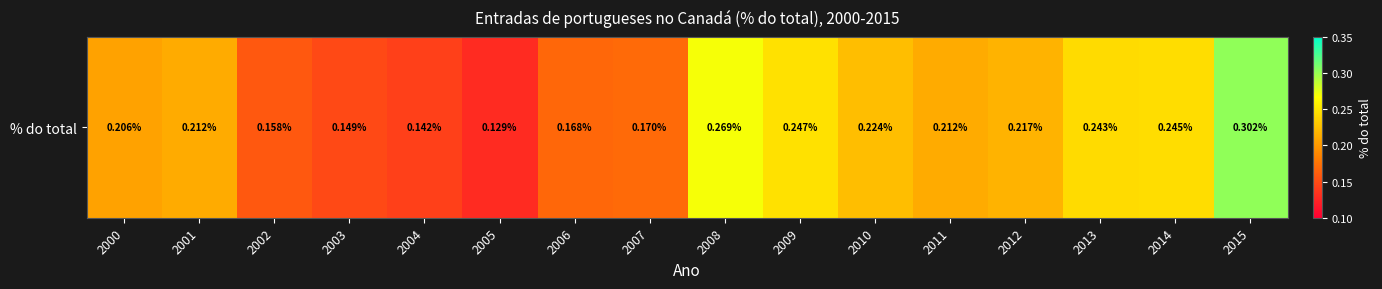

Reading left to right, list all the values displayed in this chart.

0.2	0.2	0.2	0.1	0.1	0.1	0.2	0.2	0.3	0.2	0.2	0.2	0.2	0.2	0.2	0.3